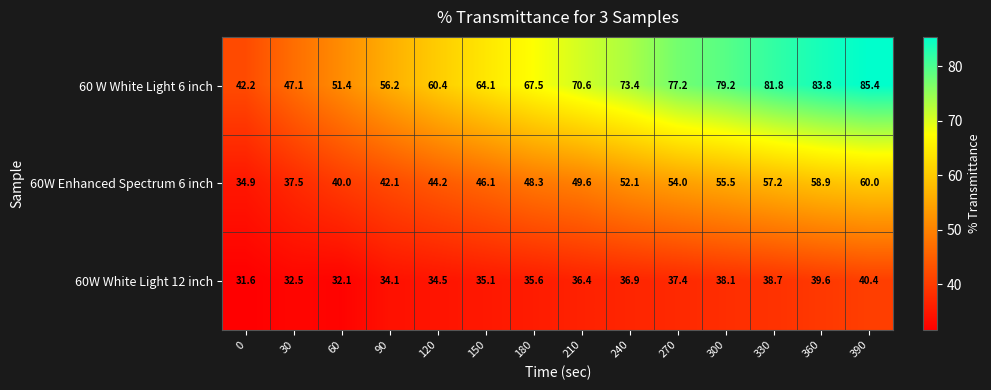

Which category has the highest value across all series?

390